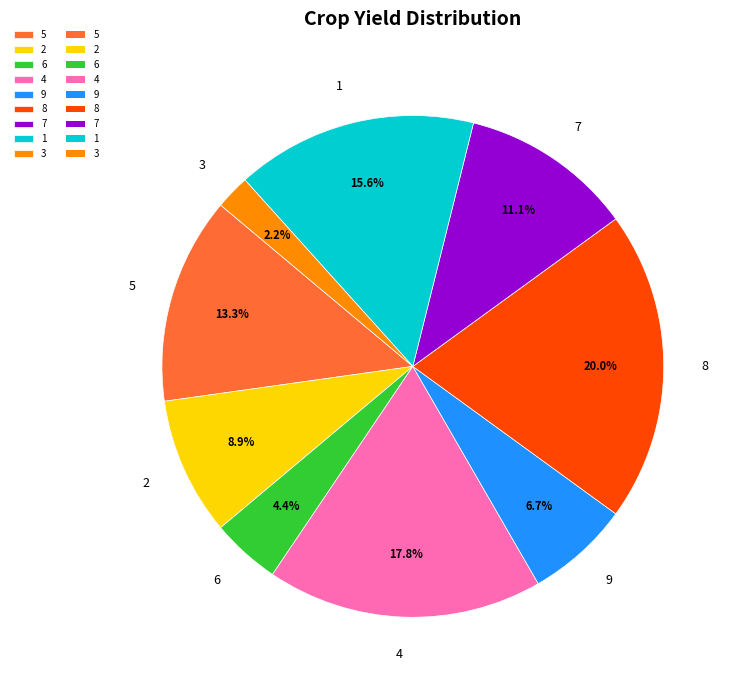

To the nearest percent, what portion does 8 represent?

20%